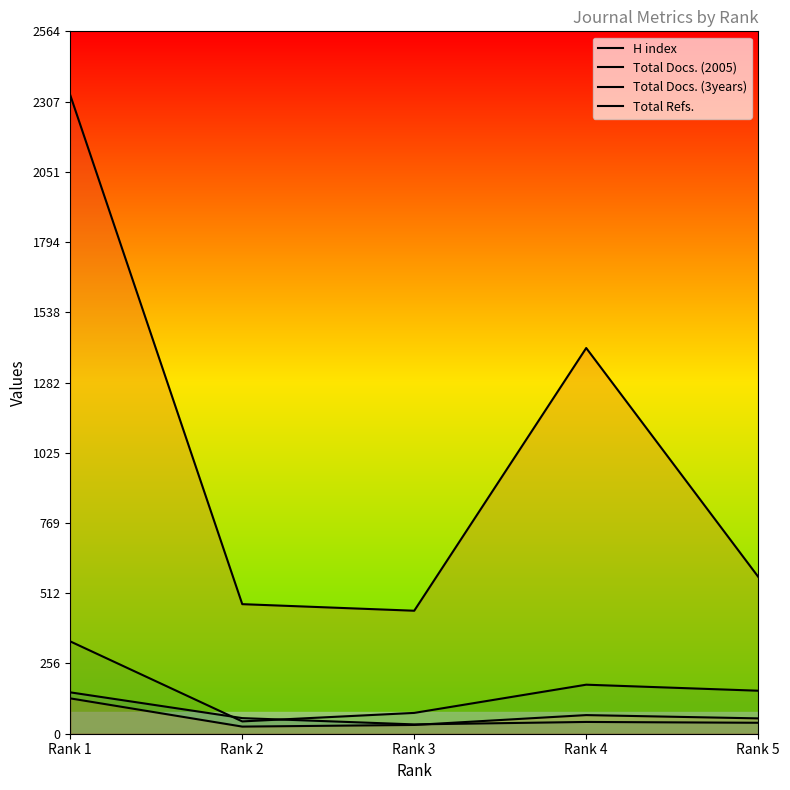

Where do Total Docs. (3years) and H index first cross each other?

Rank 1 and Rank 2